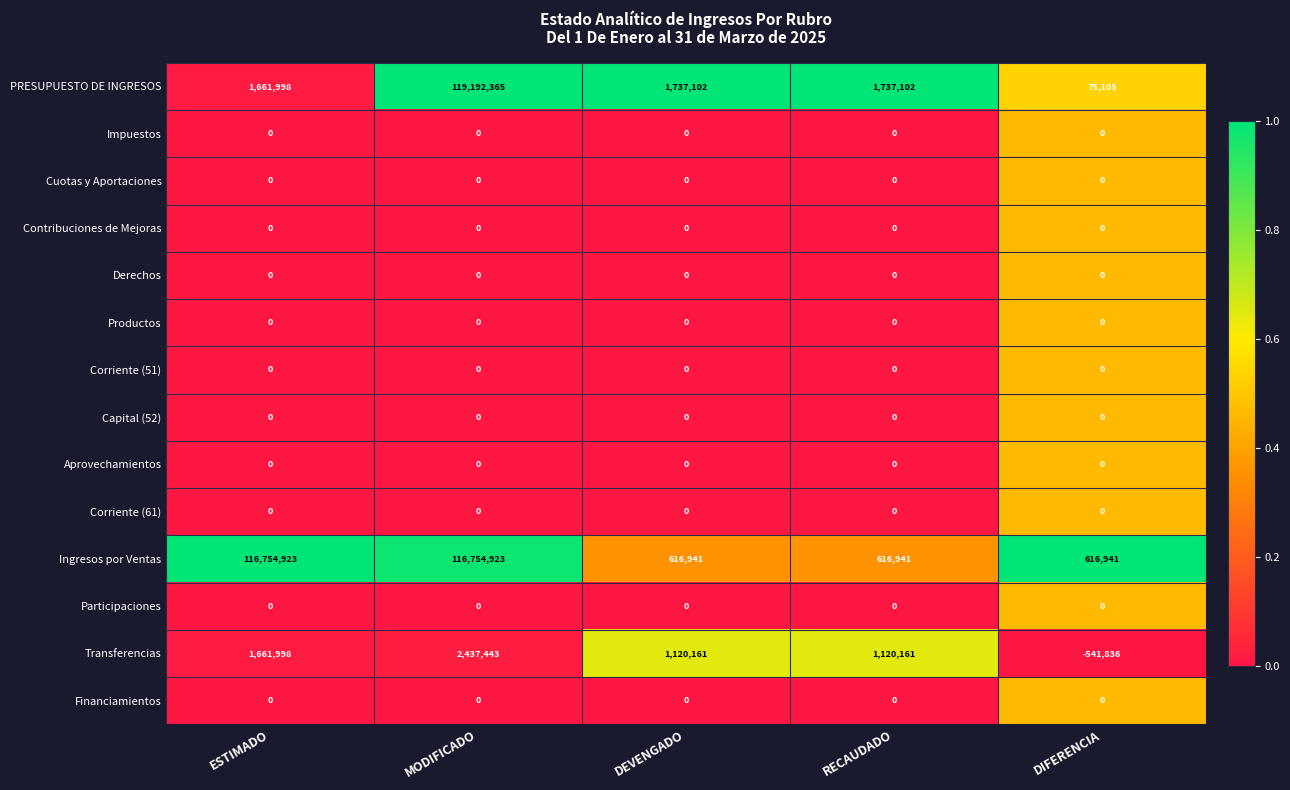

Between MODIFICADO and DEVENGADO, which series saw the biggest shift?

PRESUPUESTO DE INGRESOS